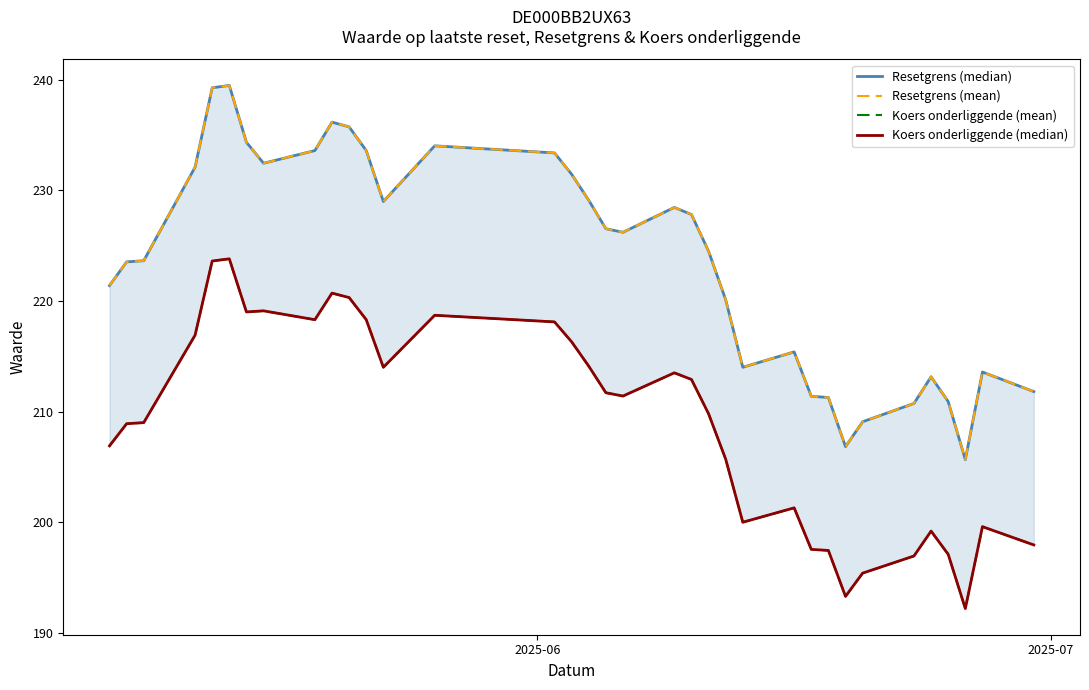

Is the value of Resetgrens (mean) at 20 greater than the value of Resetgrens (median) at 4?

No